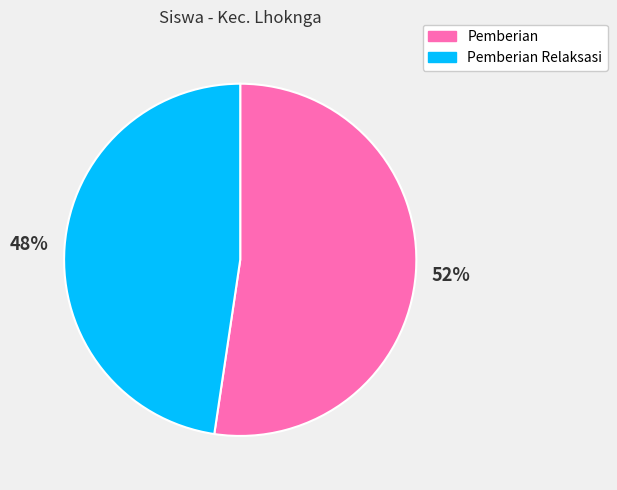

How many slices are in this pie chart?

2